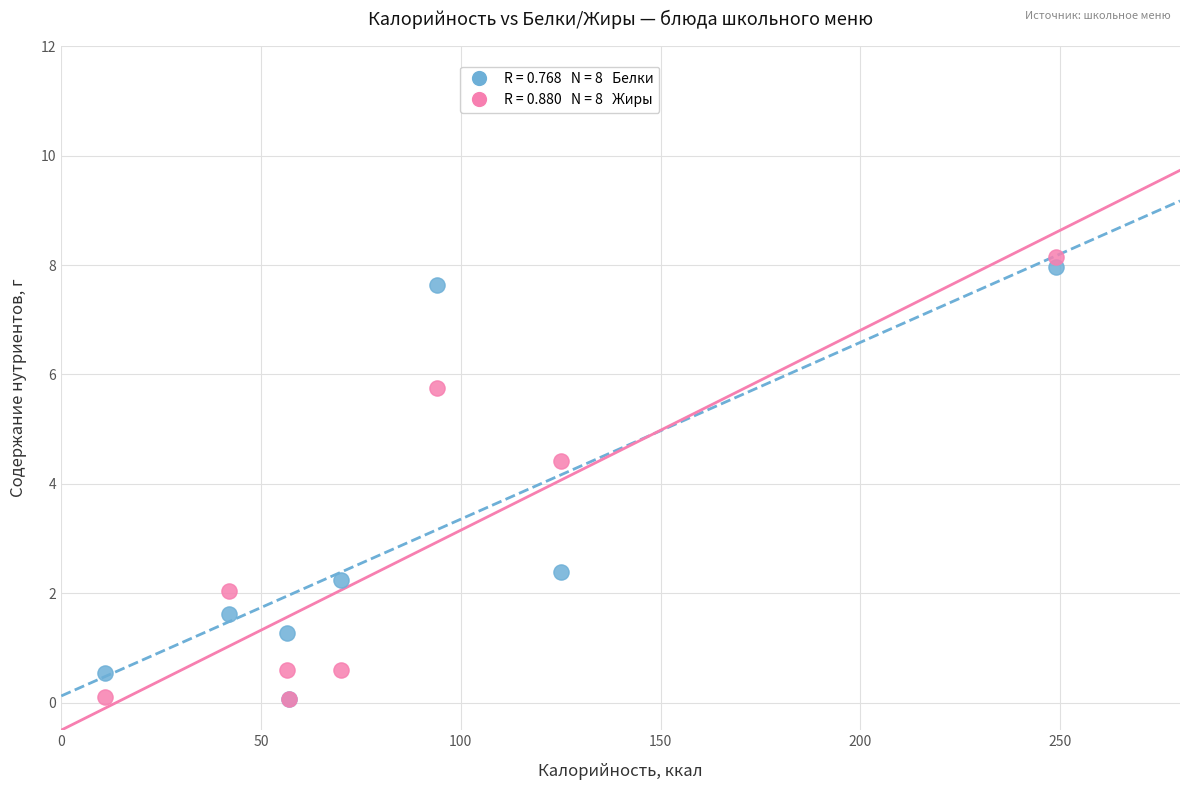

Across all series, what Y value is closest to 4?

4.4